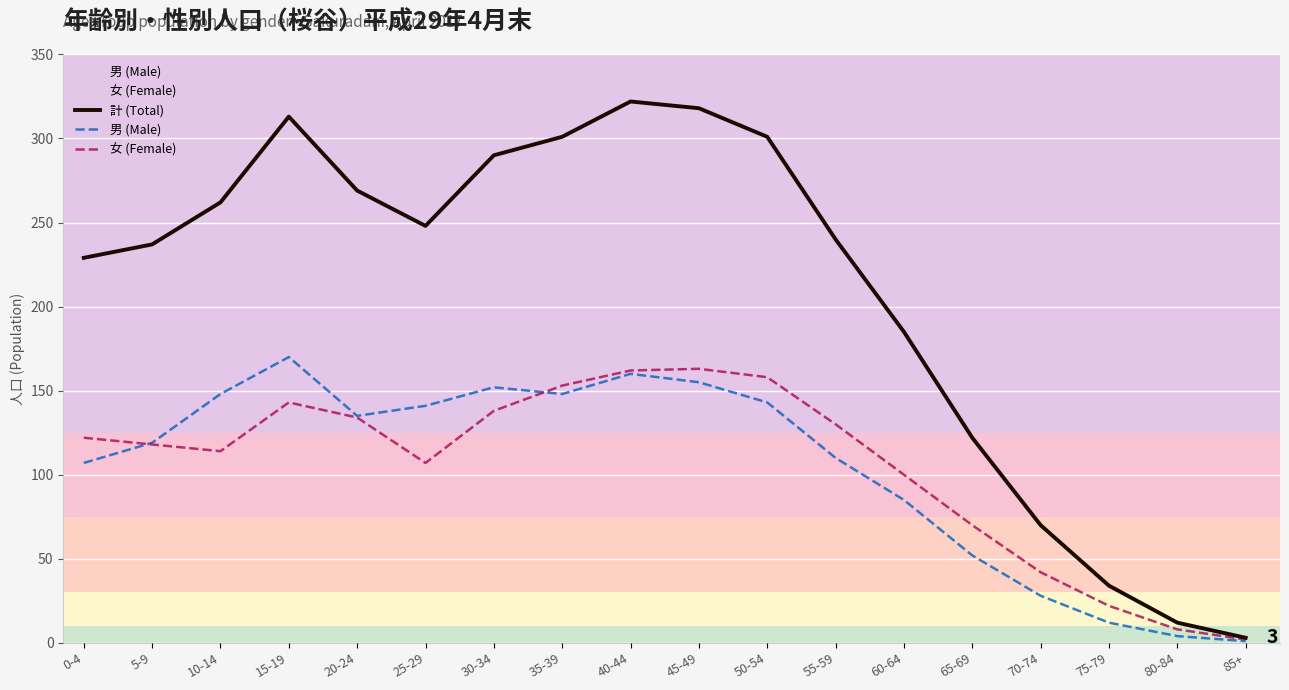

True or false: 計 (Total) and 男 (Male) intersect in this chart.

False